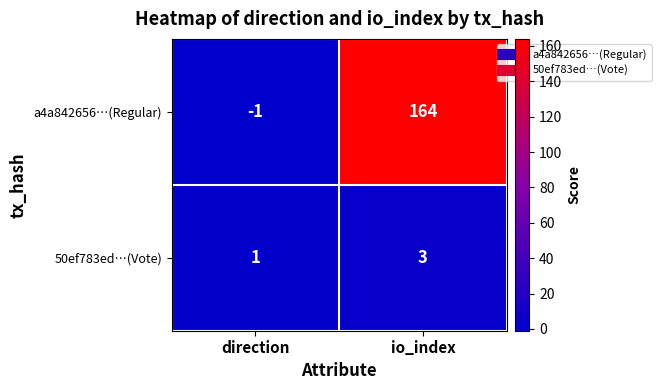

How many values in a4a842656…(Regular) are above zero?

1